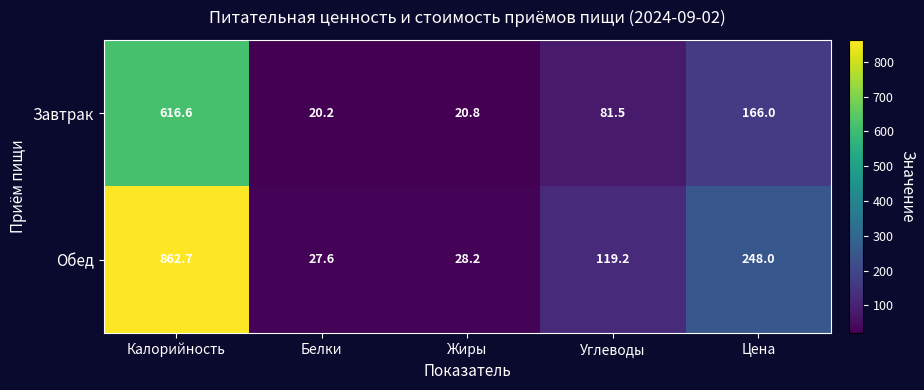

The Обед series shows 27.2 at Углеводы. True or false?

False